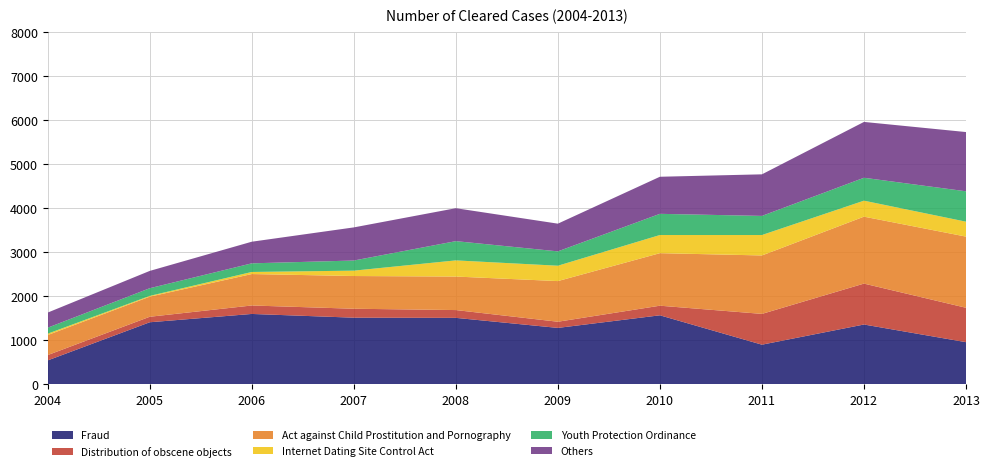

Reading left to right, list all the values displayed in this chart.

Fraud: 2004=542	2005=1408	2006=1597	2007=1512	2008=1508	2009=1280	2010=1566	2011=899	2012=1357	2013=956
Distribution of obscene objects: 2004=121	2005=125	2006=192	2007=203	2008=177	2009=140	2010=218	2011=699	2012=929	2013=781
Act against Child Prostitution and Pornography: 2004=455	2005=456	2006=714	2007=743	2008=761	2009=923	2010=1193	2011=1327	2012=1520	2013=1616
Internet Dating Site Control Act: 2004=31	2005=18	2006=47	2007=122	2008=367	2009=349	2010=412	2011=464	2012=363	2013=339
Youth Protection Ordinance: 2004=136	2005=174	2006=196	2007=230	2008=437	2009=326	2010=481	2011=434	2012=520	2013=690
Others: 2004=343	2005=393	2006=491	2007=752	2008=748	2009=629	2010=842	2011=944	2012=1268	2013=1345